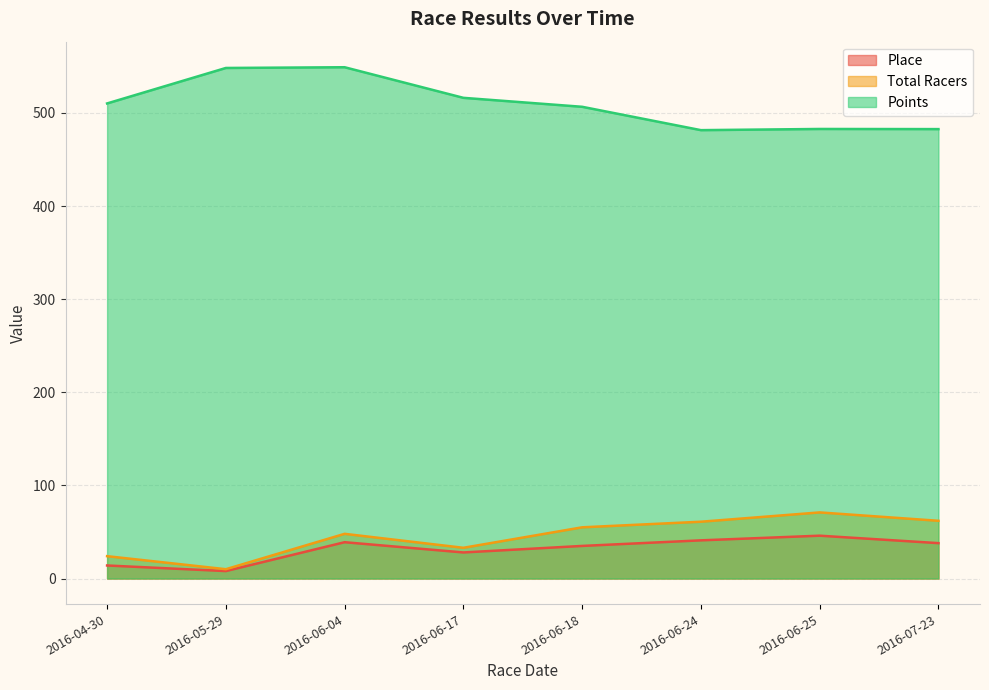

What is the difference between the Place values at 2016-04-30 and 2016-05-29?

6.0